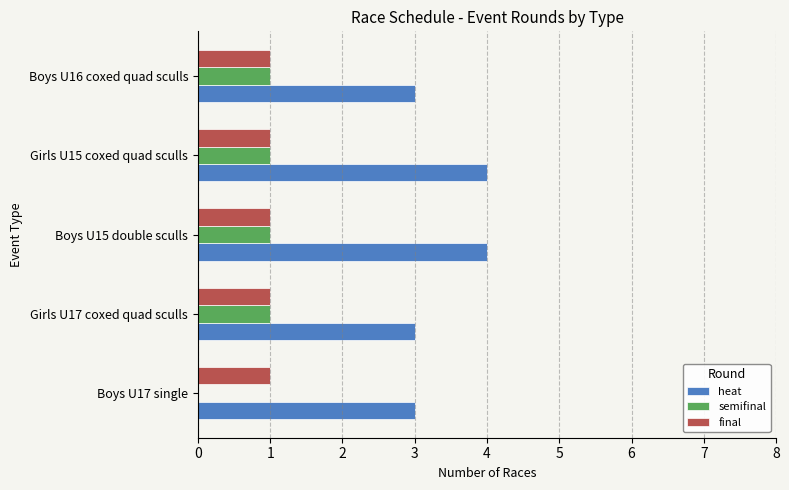

What is the maximum value shown in the chart?

4